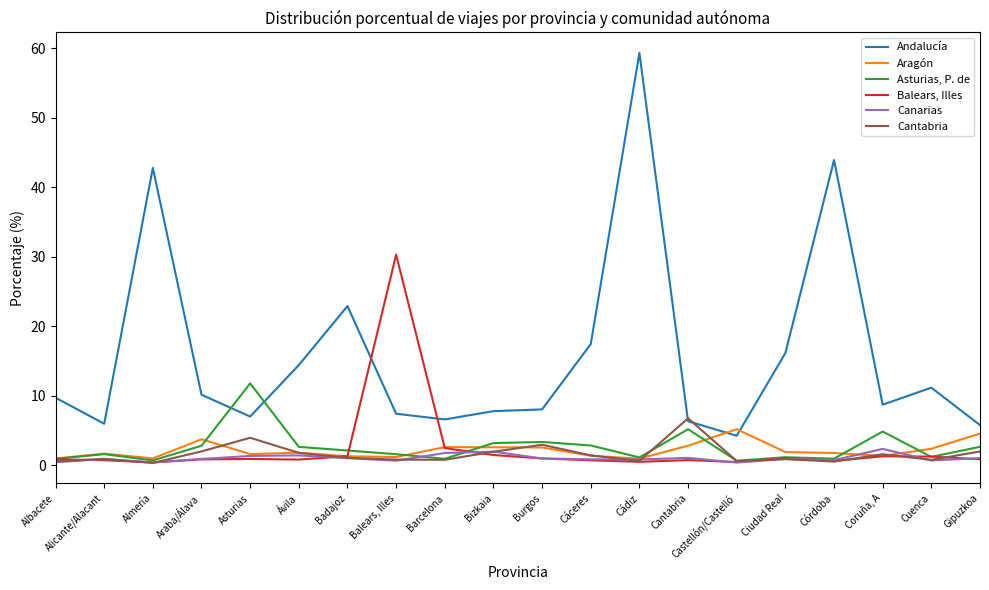

Between Barcelona and Cádiz, which series saw the biggest shift?

Andalucía